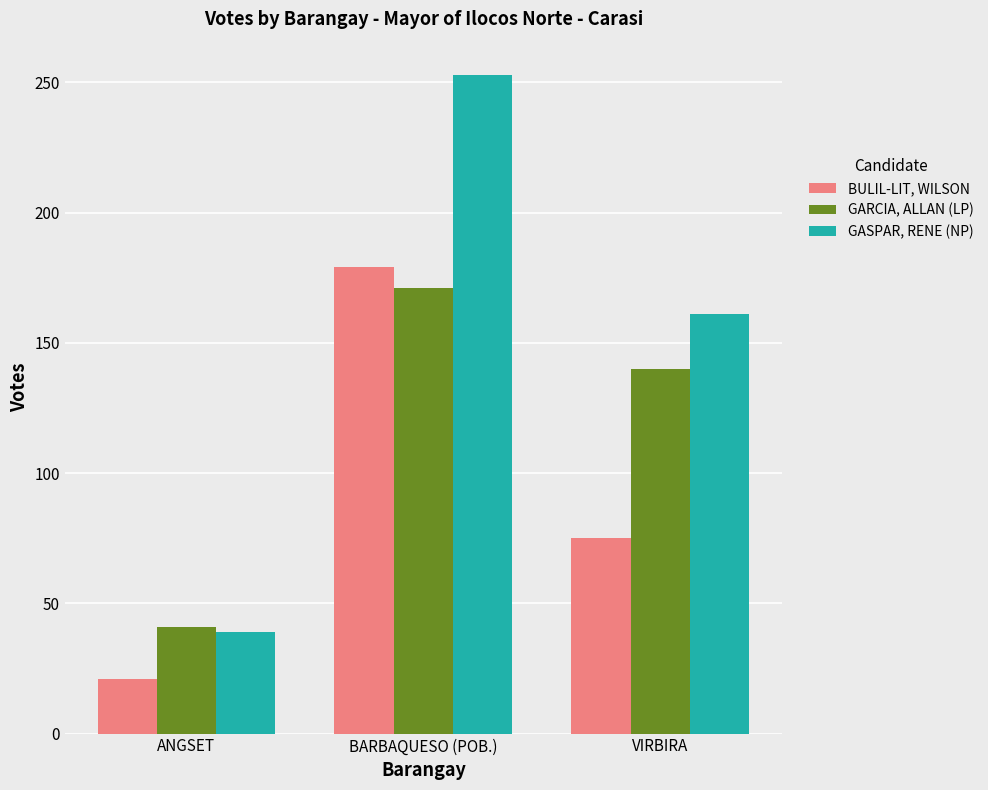

List the series in order of their overall mean, highest first.

GASPAR, RENE (NP), GARCIA, ALLAN (LP), BULIL-LIT, WILSON